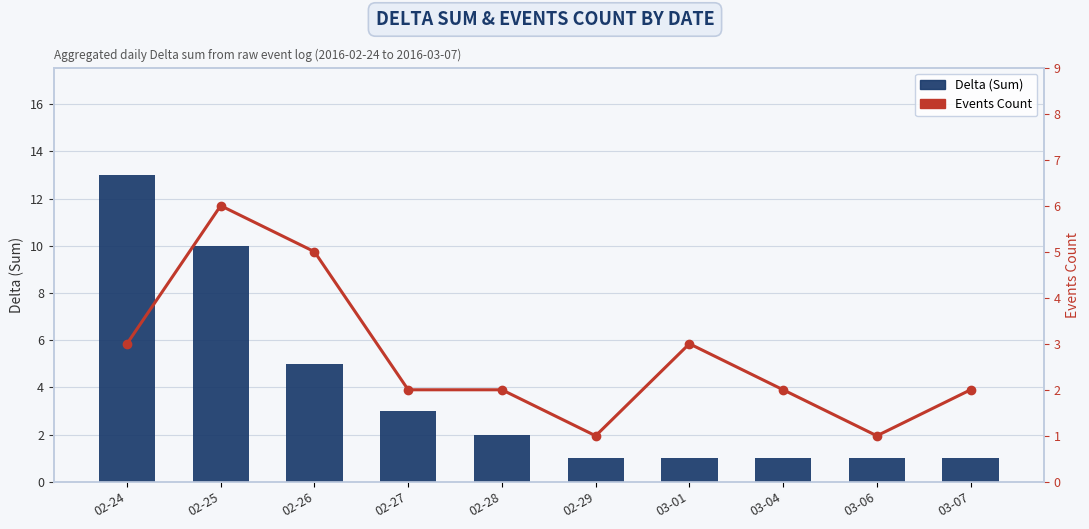

What is the minimum value shown in the chart?

1